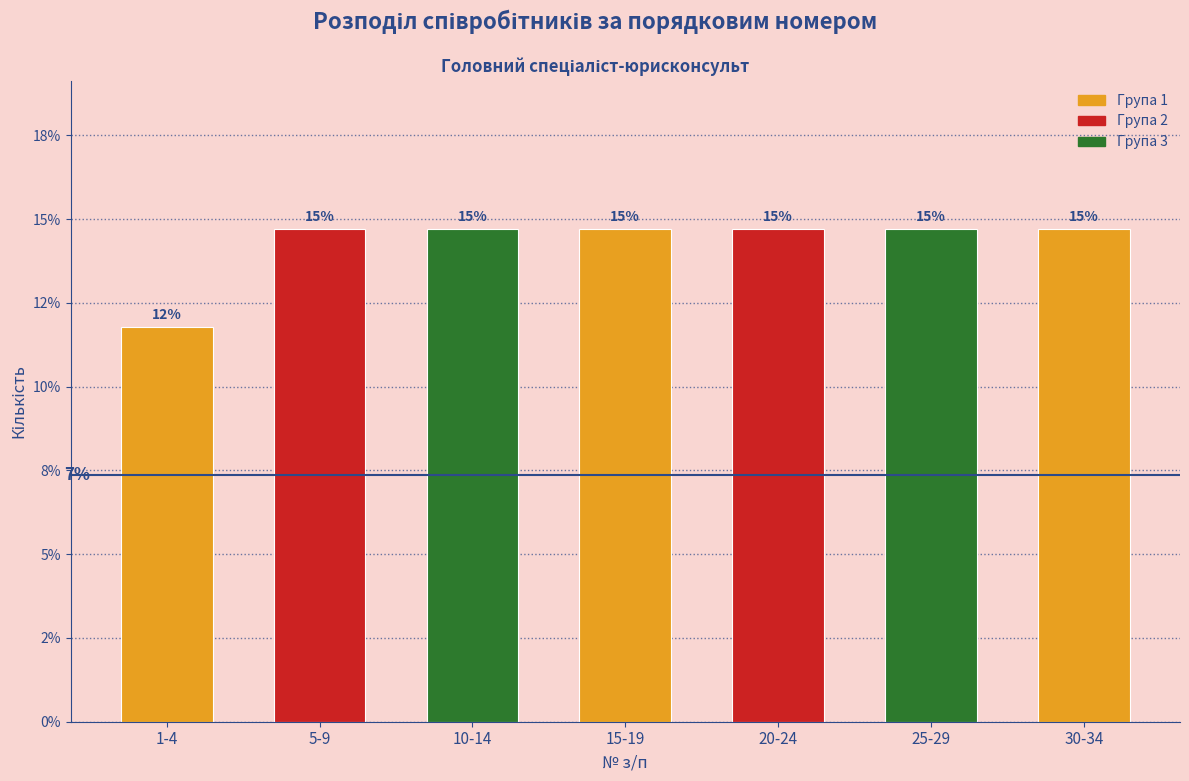

Are the bars horizontal?

No